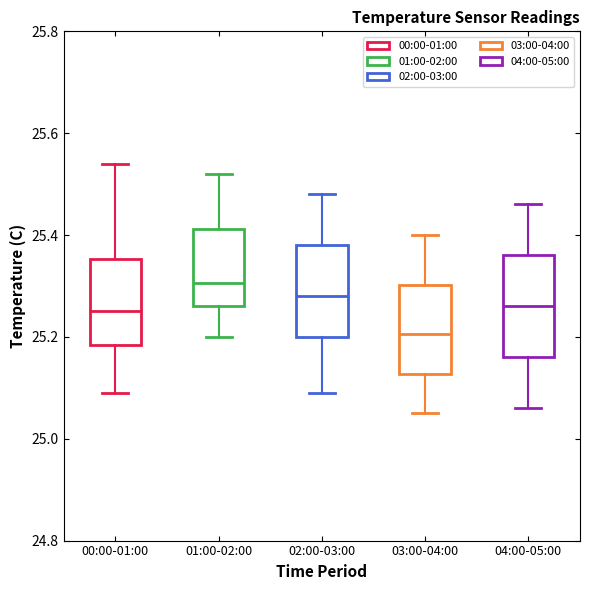

Which box has the lowest median line?

03:00-04:00